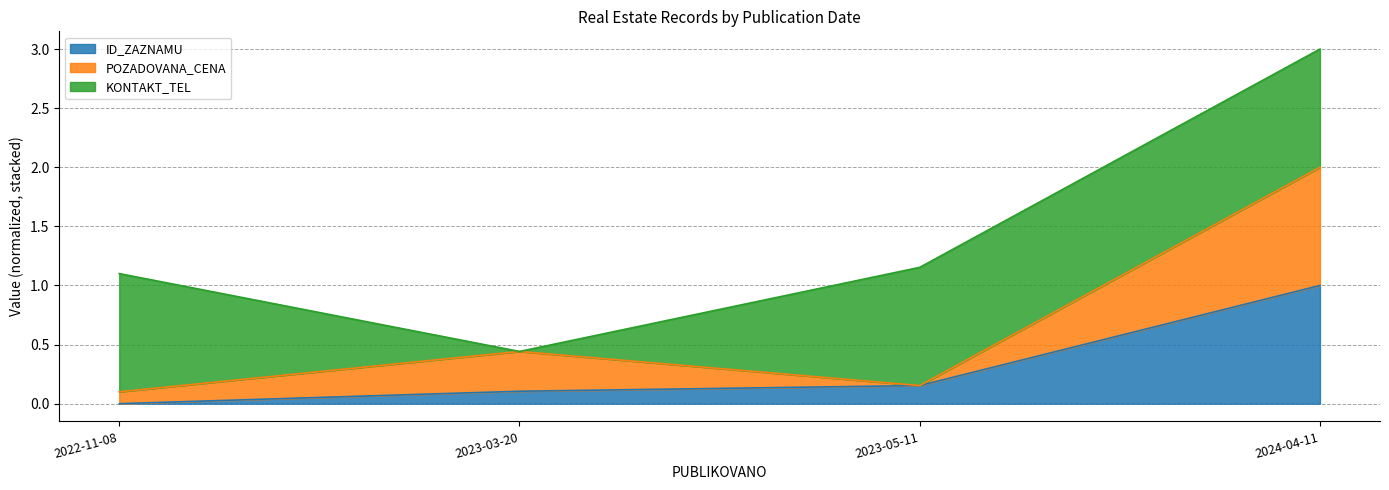

True or false: ID_ZAZNAMU and POZADOVANA_CENA intersect in this chart.

False